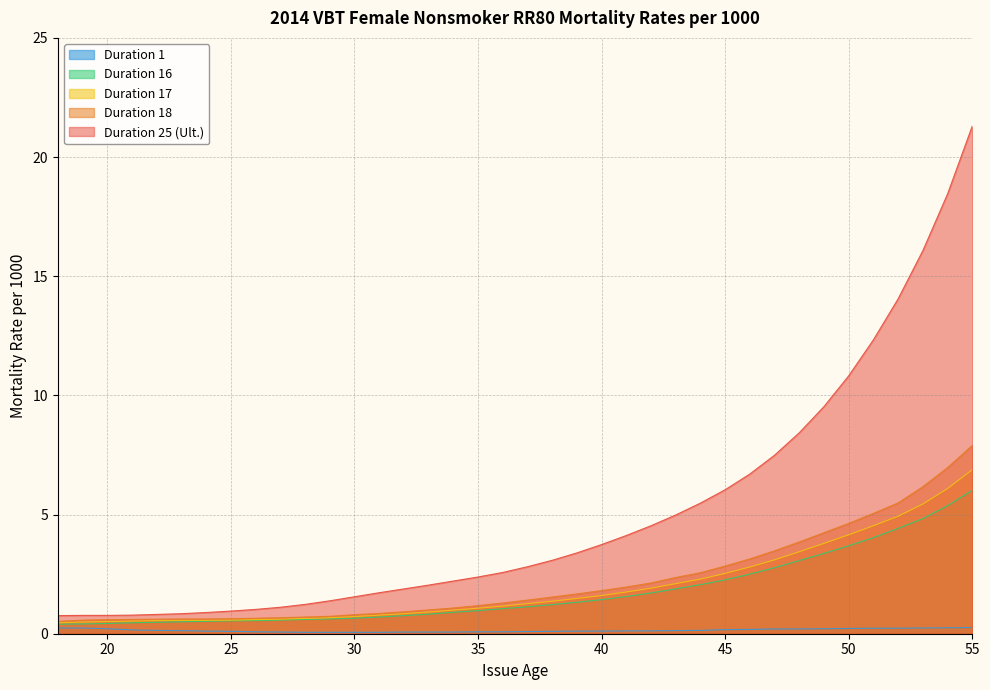

What is the difference between the second highest and minimum values in the Duration 17 series?

5.6